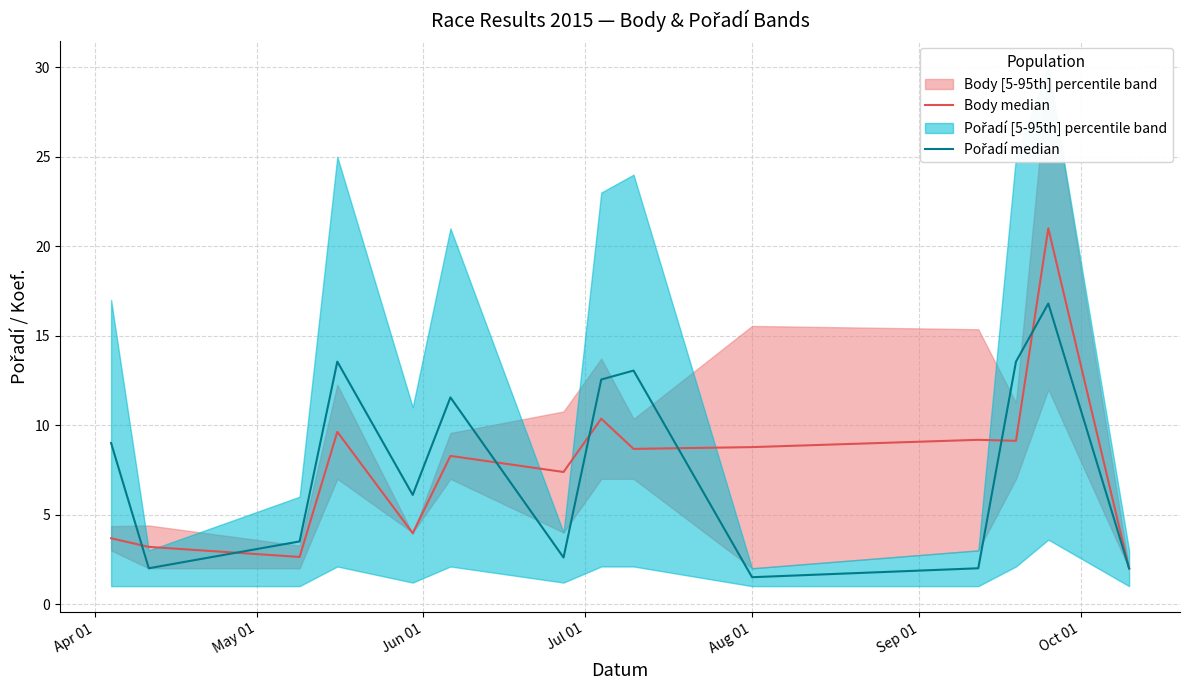

Between which two adjacent categories do Body median and Pořadí median first intersect?

Apr 01 and May 01